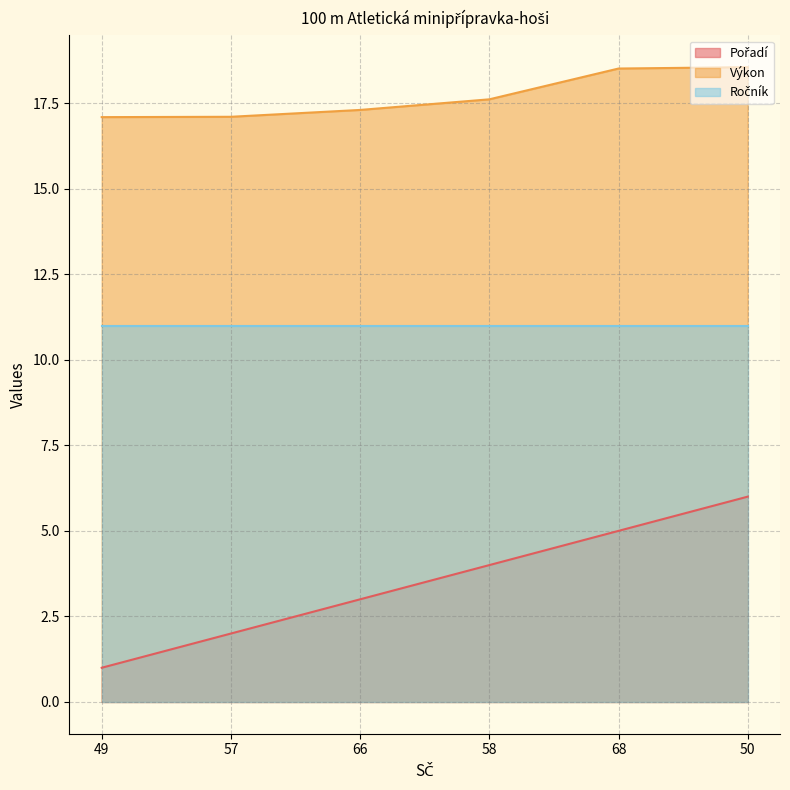

Which category has the lowest value across all series?

49